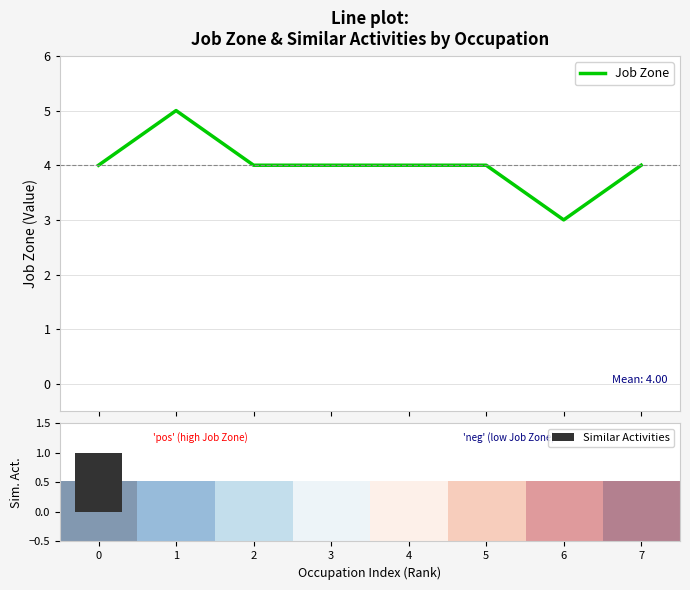

The value of Similar Activities at 7 is 0. True or false?

True